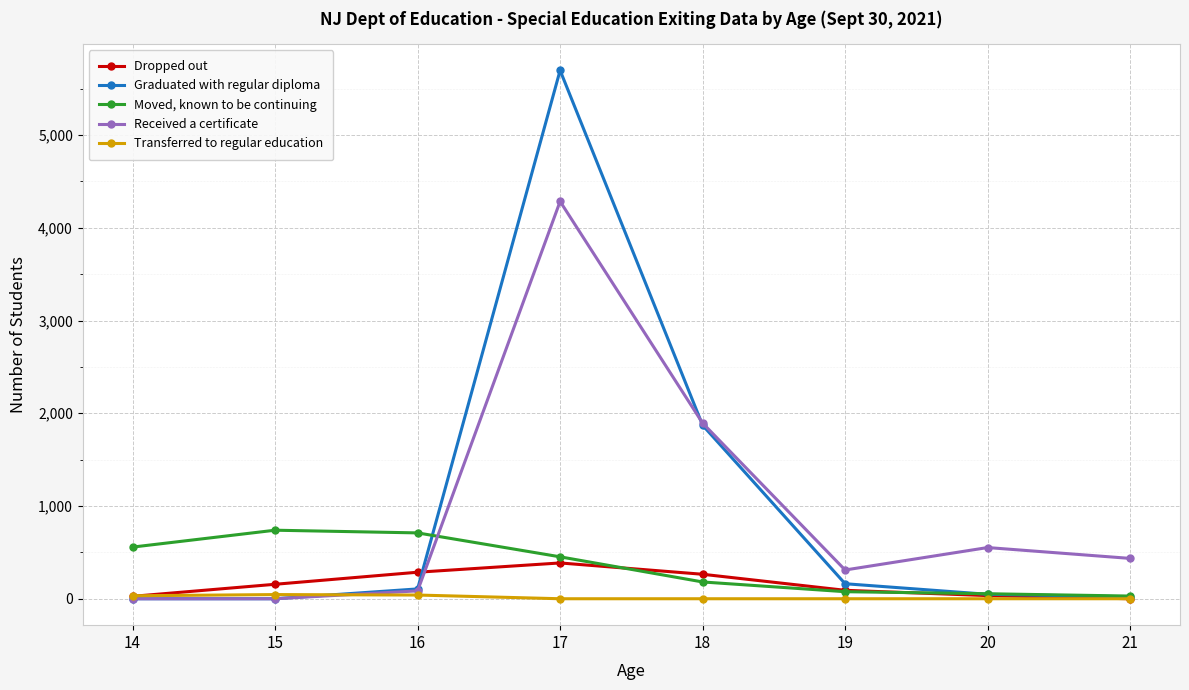

What are all the series names shown in the legend?

Dropped out, Graduated with regular diploma, Moved, known to be continuing, Received a certificate, Transferred to regular education